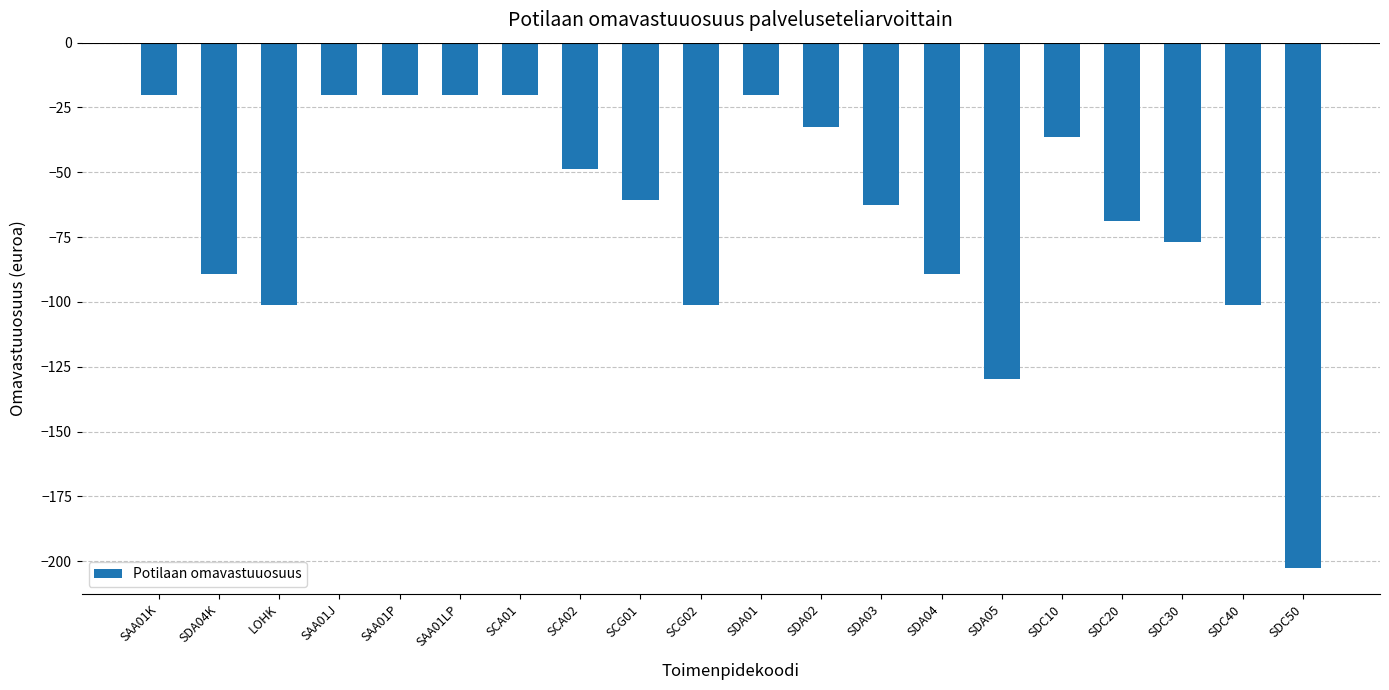

What is the label of the 15th bar from the left?

SDA05